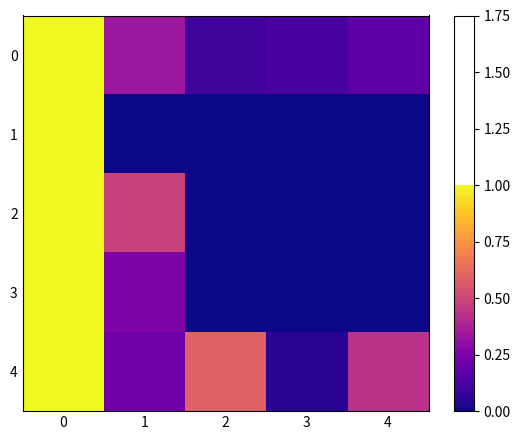

Which category has the lowest value across all series?

1